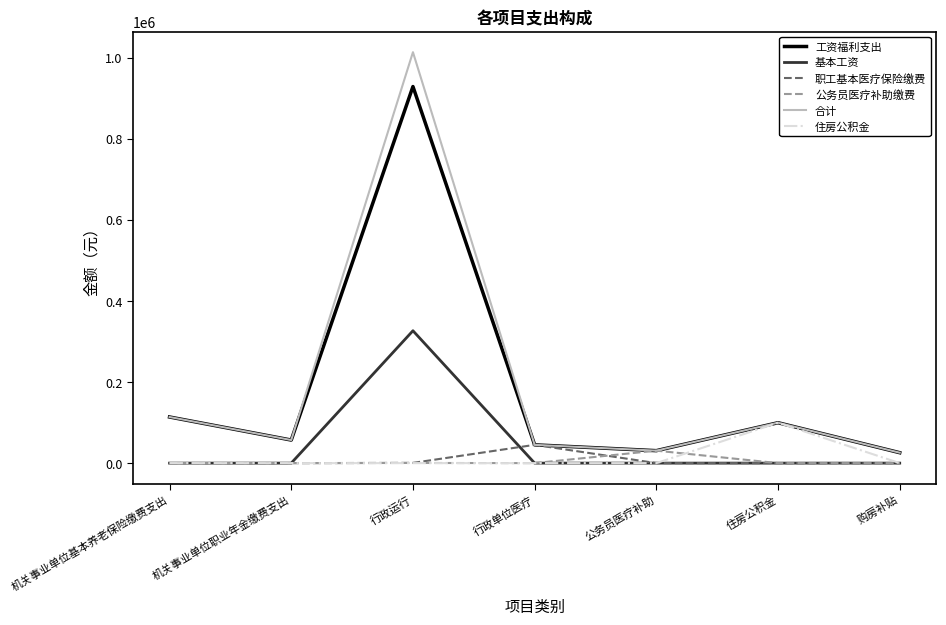

At which category is the sum across all series the highest?

行政运行